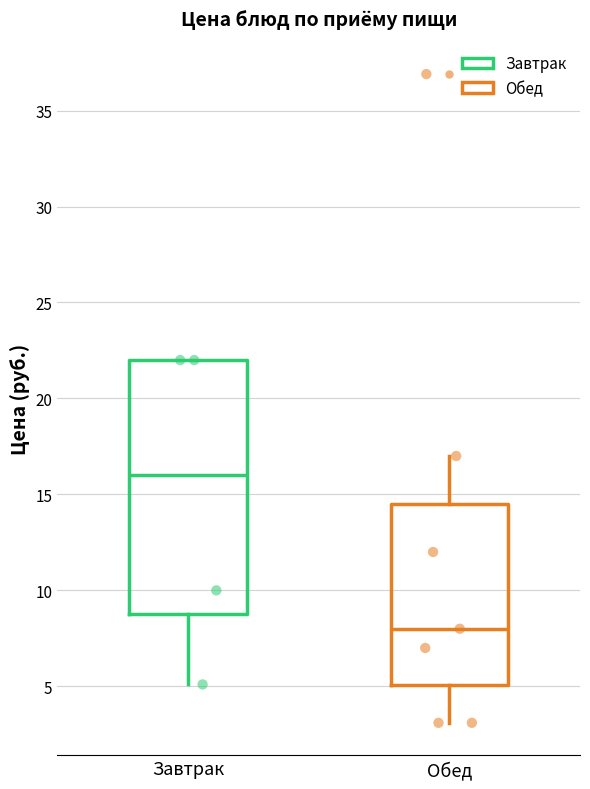

Reading left to right, read every box against the y-axis: the position of its median line, the range the box covers, and the ends of its whiskers. The values are not printed on the chart, so give them approximately, as read against the axis.

Завтрак: median 16.0, box 9.0 to 22.0, whiskers 5.0 to 22.0
Обед: median 8.0, box 5.0 to 14.5, whiskers 3.0 to 17.0